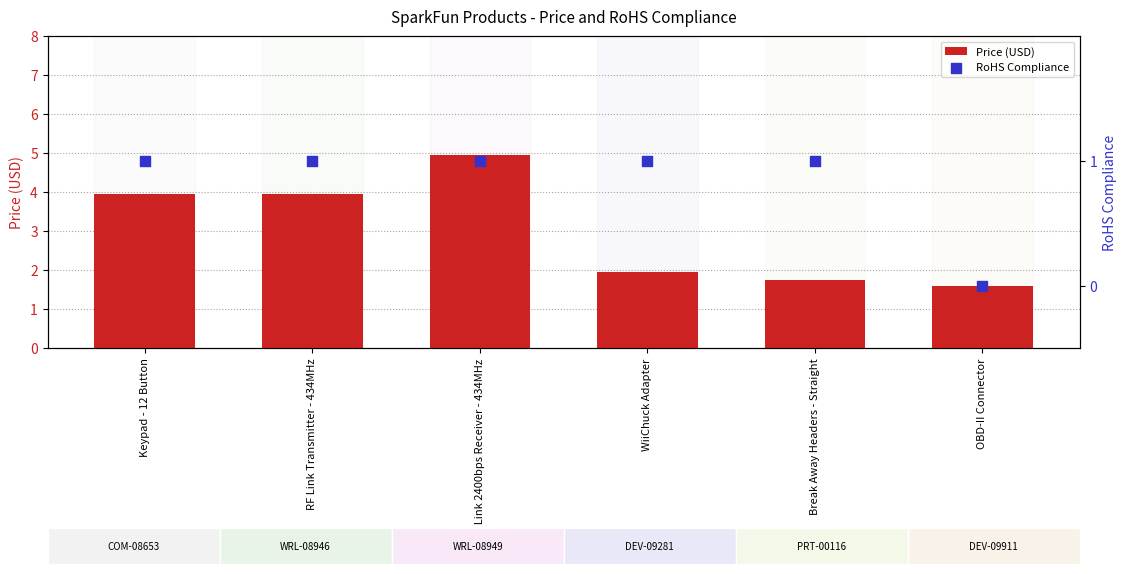

What are all the series names shown in the legend?

Price (USD), RoHS Compliance